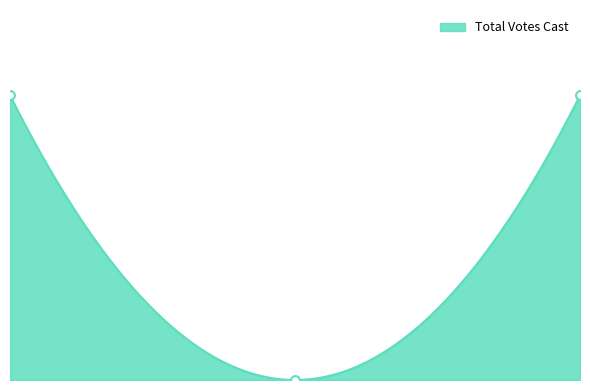

Which has a higher value, Ab - Central Absentee or Round Hill?

Round Hill